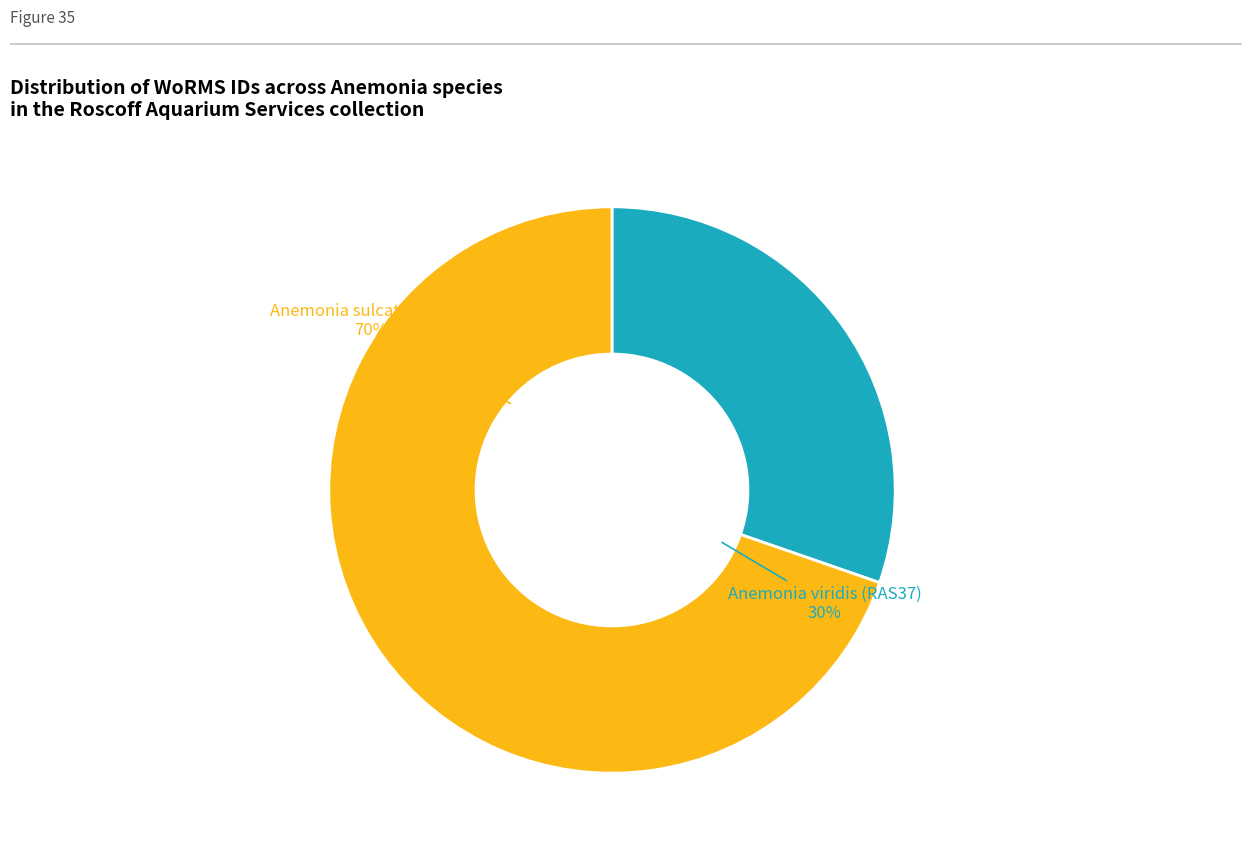

True or false: Anemonia viridis (RAS37) accounts for 39% of the total.

False